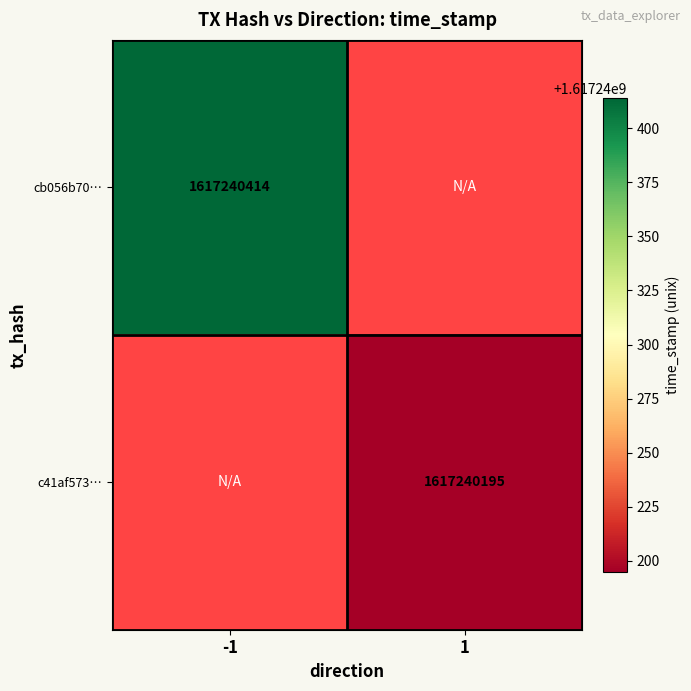

Which series has the largest total across all categories?

cb056b70e2a3173c6ef3d97394476d91255cfac